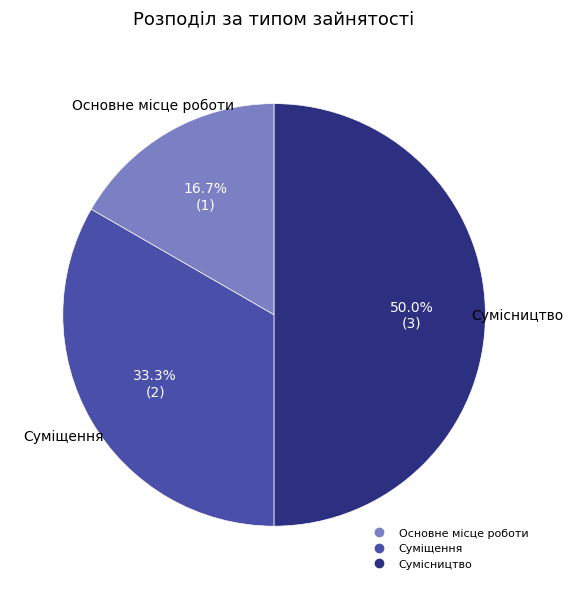

How many slices are in this pie chart?

3